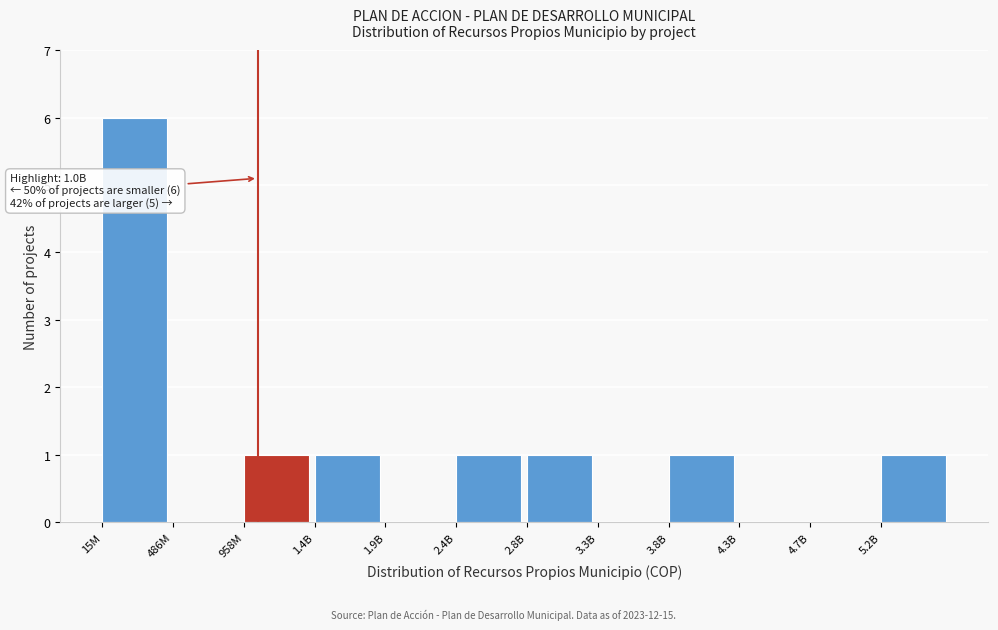

Reading left to right, extract all data points from this chart.

15M=6	486M=0	958M=1	1.4B=1	1.9B=0	2.4B=1	2.8B=1	3.3B=0	3.8B=1	4.3B=0	4.7B=0	5.2B=1